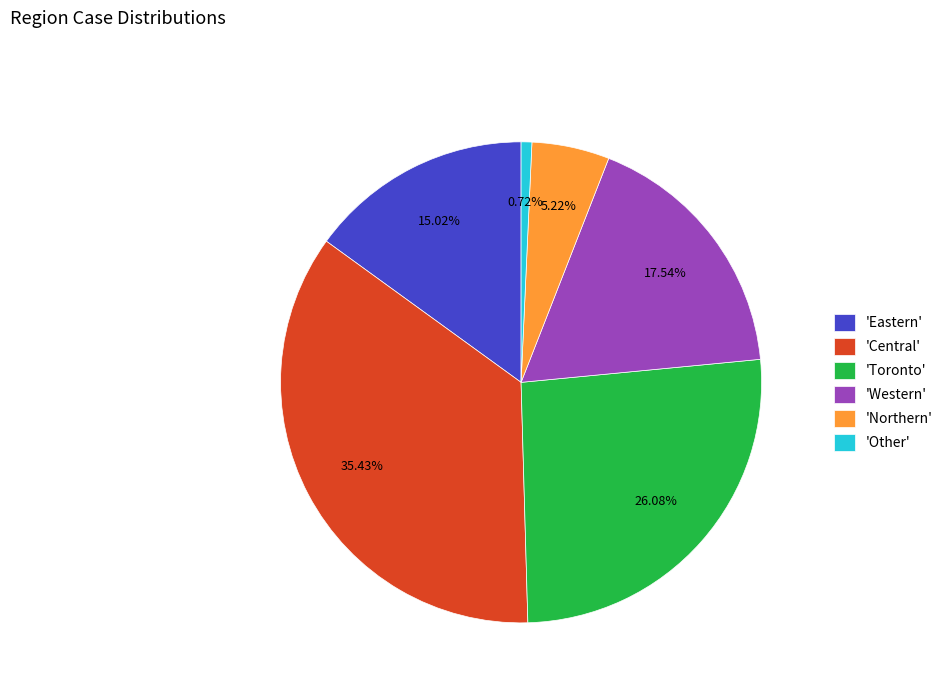

How many segments does this pie chart have?

6